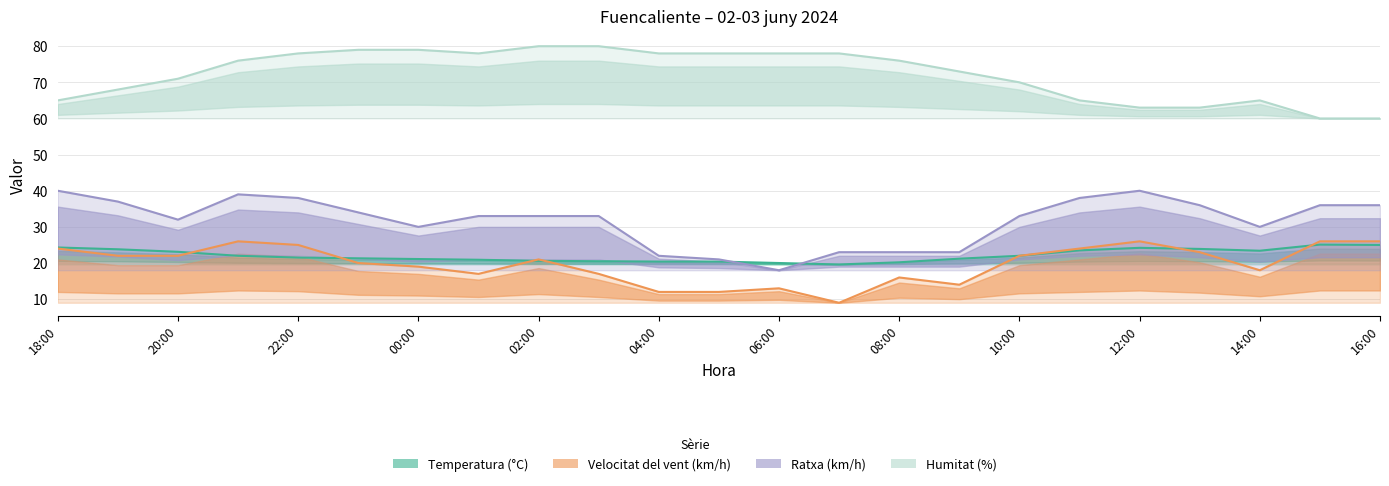

What is the difference between the maximum and minimum values in the Ratxa (km/h) series?

22.0